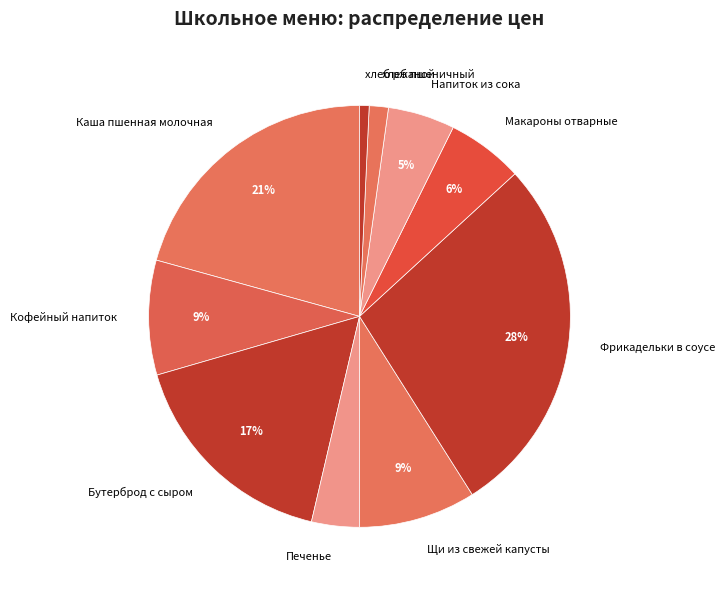

Is the sum of Печенье and Макароны отварные greater than half?

No